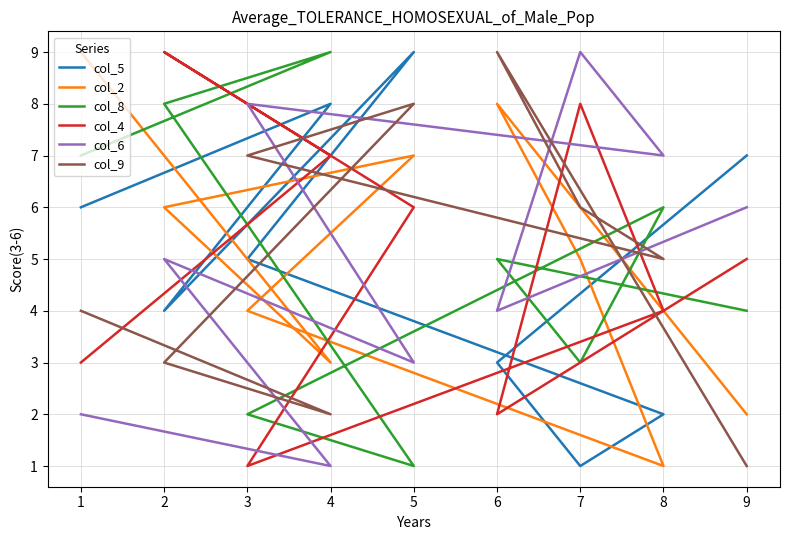

Count the number of categories in the chart.

9